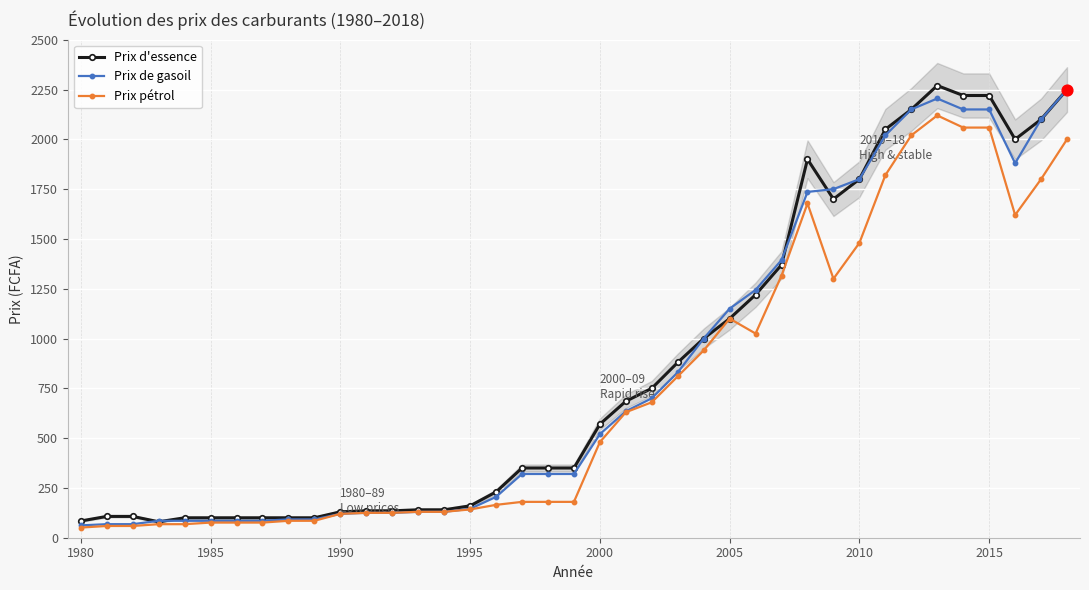

True or false: Prix de gasoil has a value of 2150 at 2015.

True